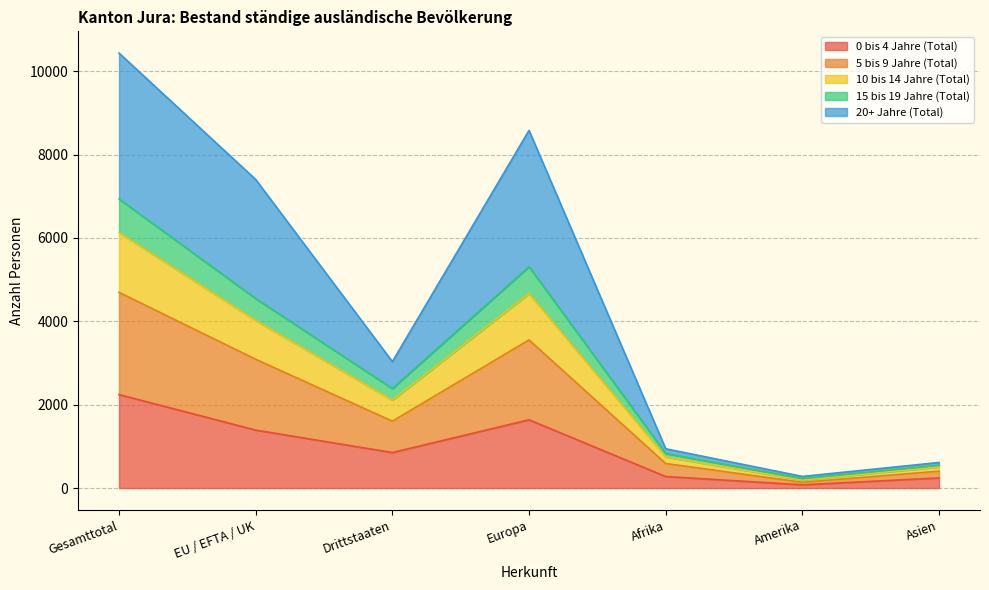

At which label does 0 bis 4 Jahre (Total) reach its peak?

Gesamttotal